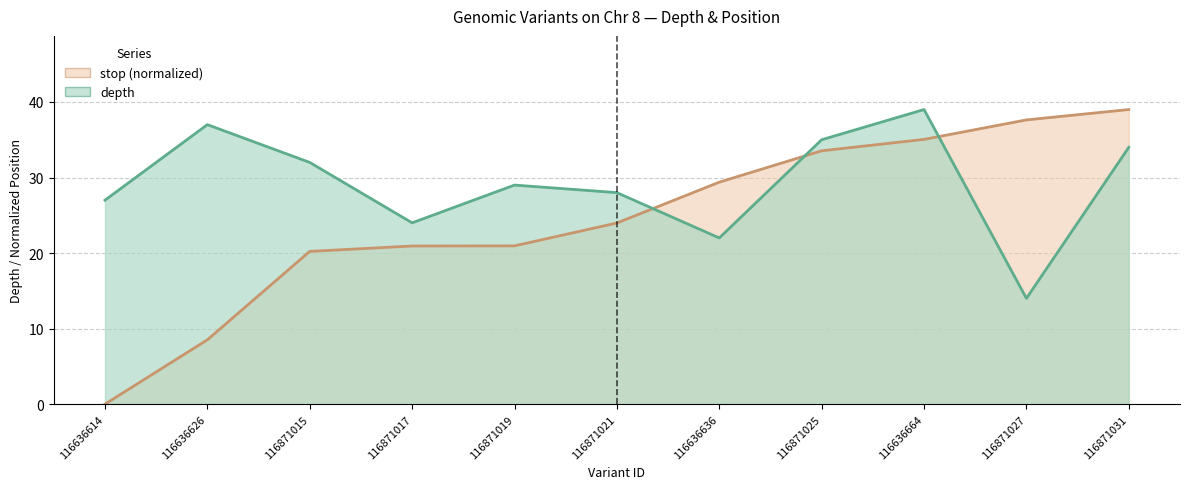

What position from the right is 116636614?

11